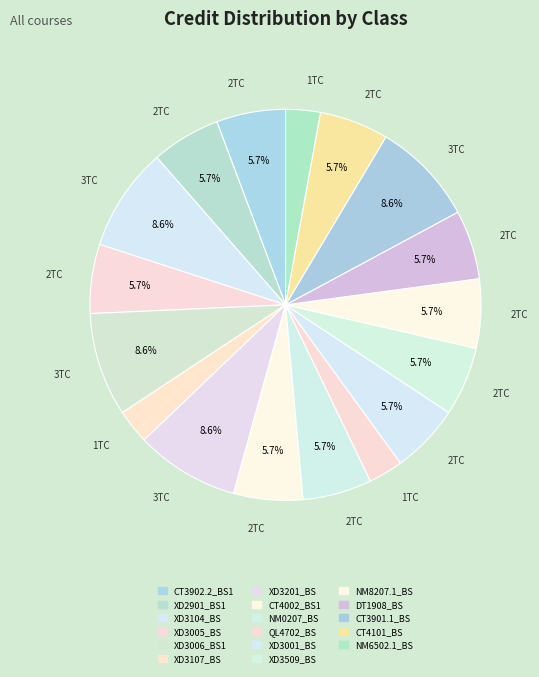

What is the total percentage of DT1908_BS and XD3006_BS1?

14.3%